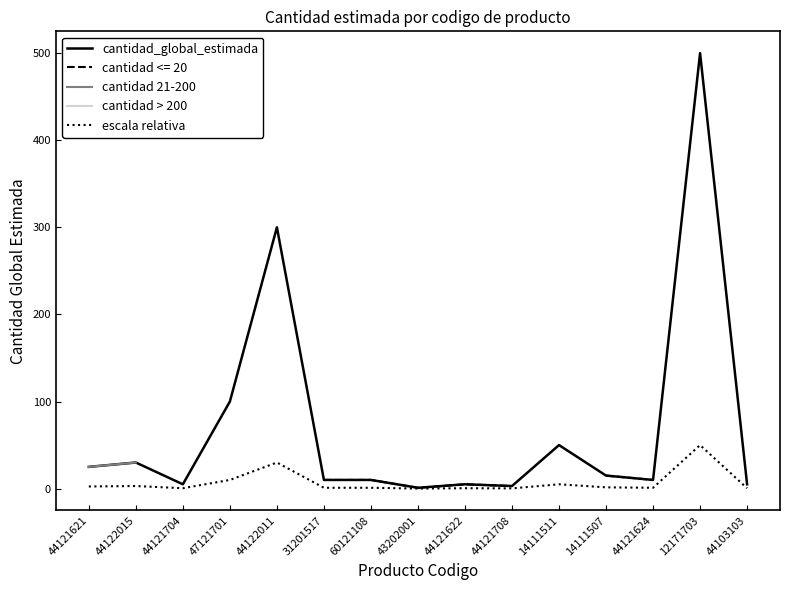

How many interior local valleys does the cantidad_global_estimada series have?

4